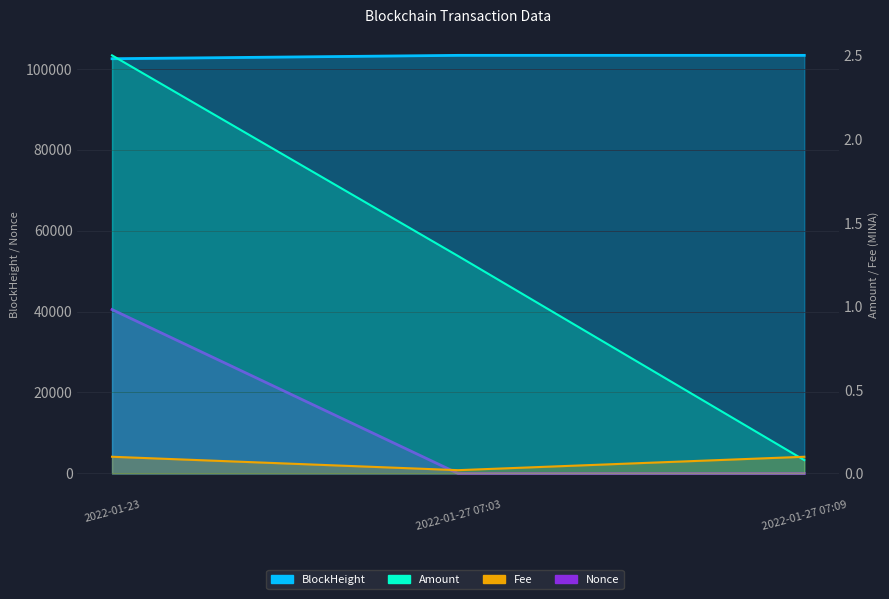

Which series has the largest total across all categories?

BlockHeight